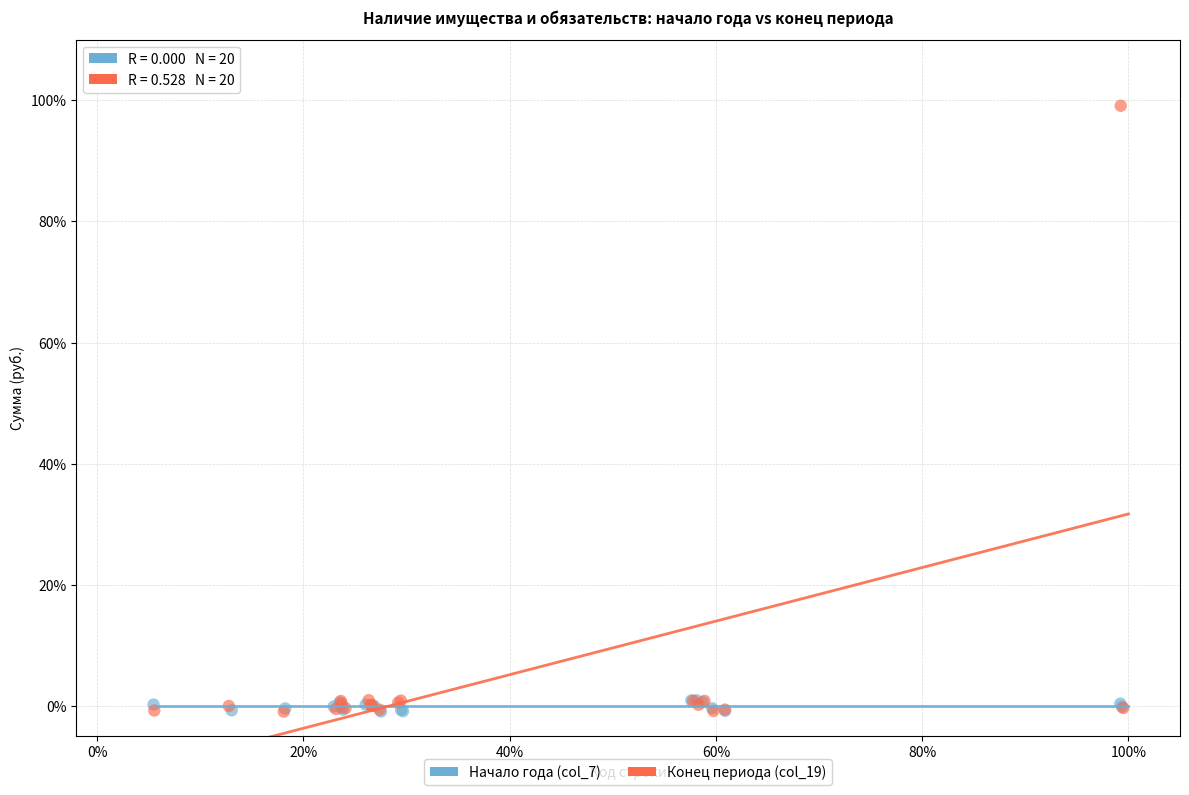

Which series has the widest spread of Y values?

Конец периода (col_19)